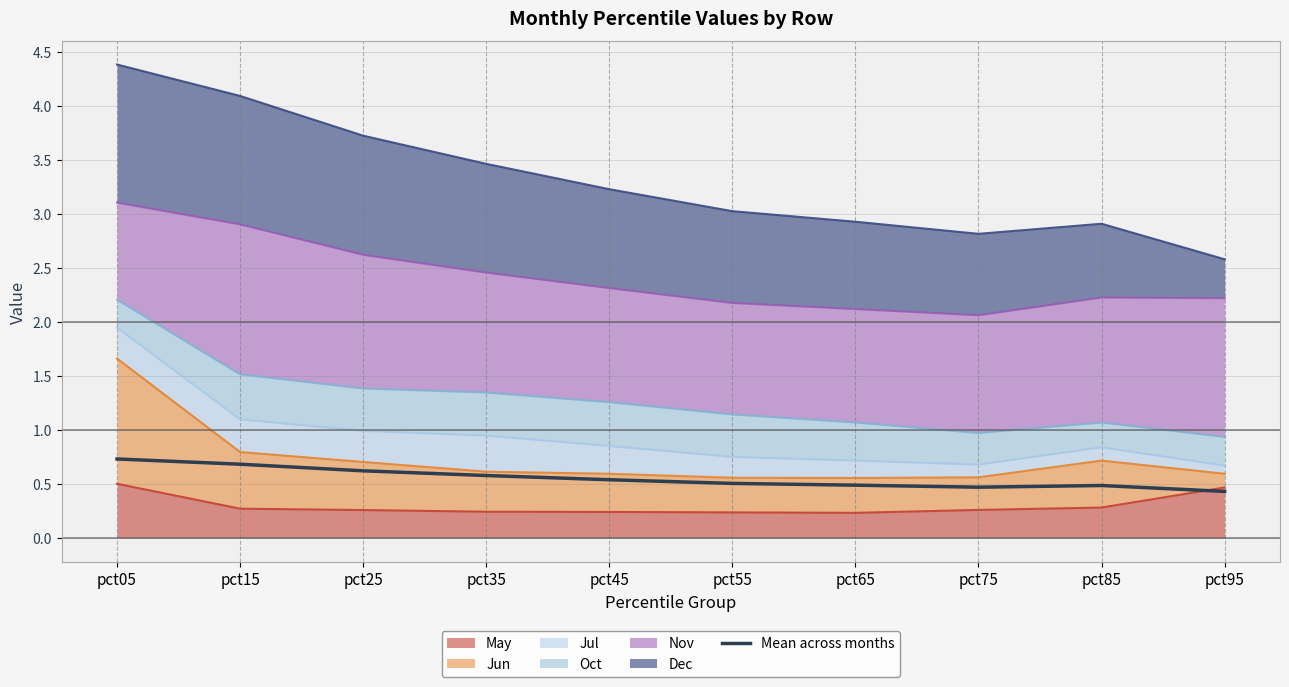

Where is the first local minimum?

pct75